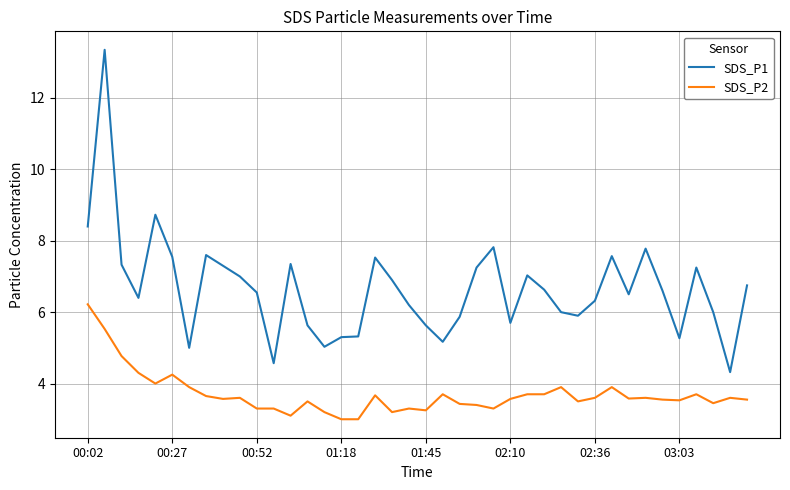

What is the minimum value shown in the chart?

3.0